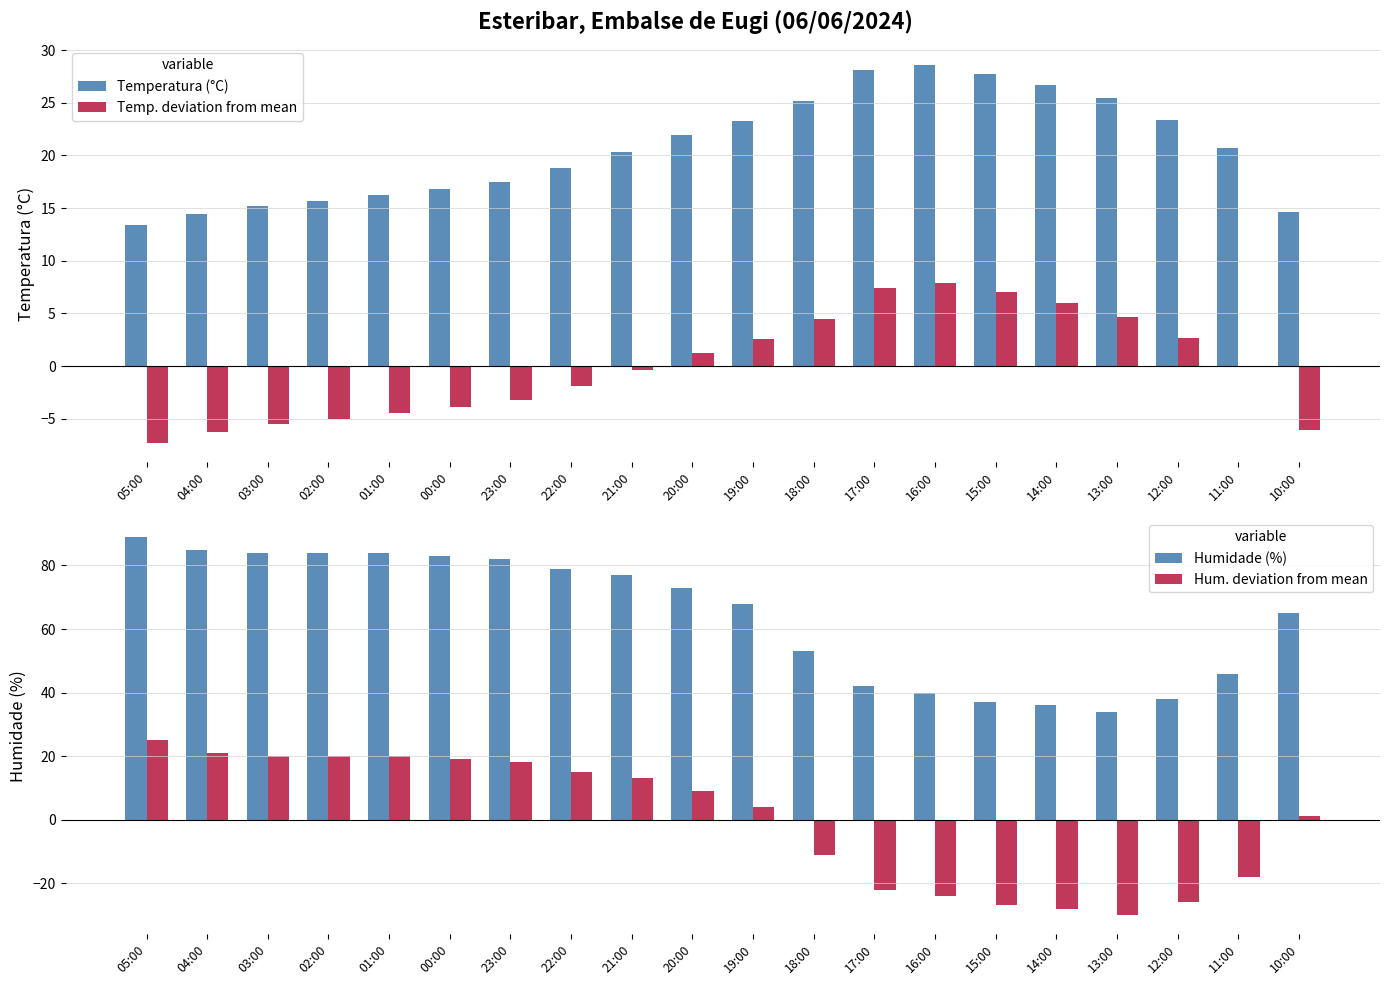

What is the label of the 13th bar from the right?

22:00